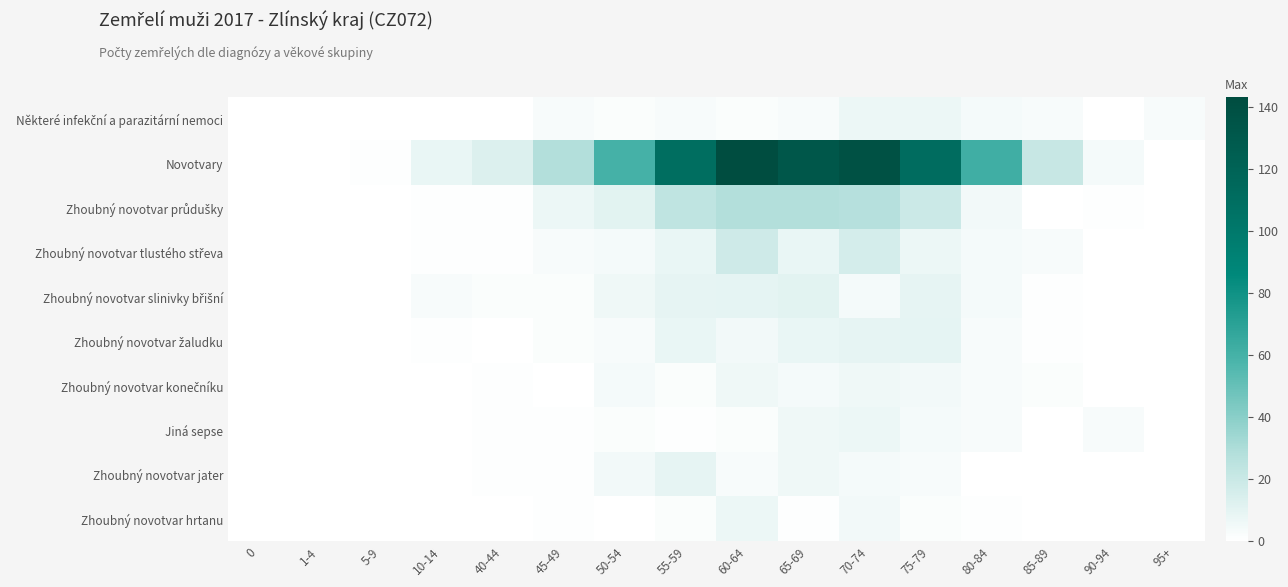

Which has a higher value, 70-74 or 75-79?

70-74